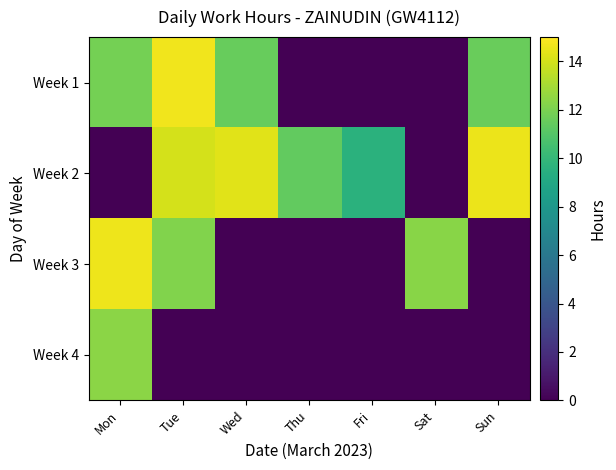

Which series has the largest total across all categories?

Week 2